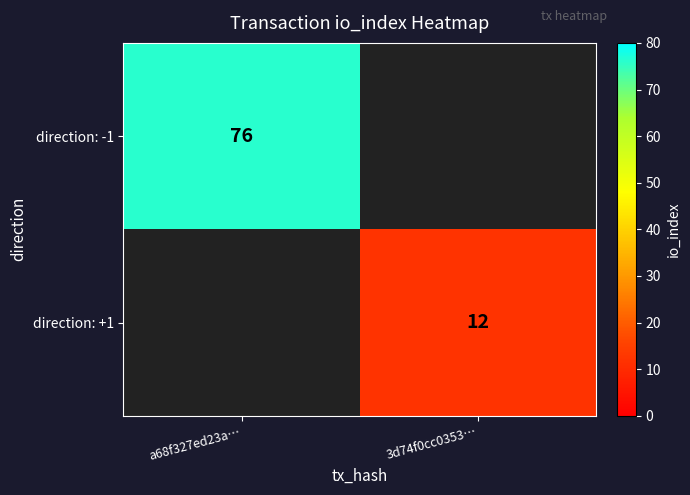

What is the maximum value shown in the chart?

76.0